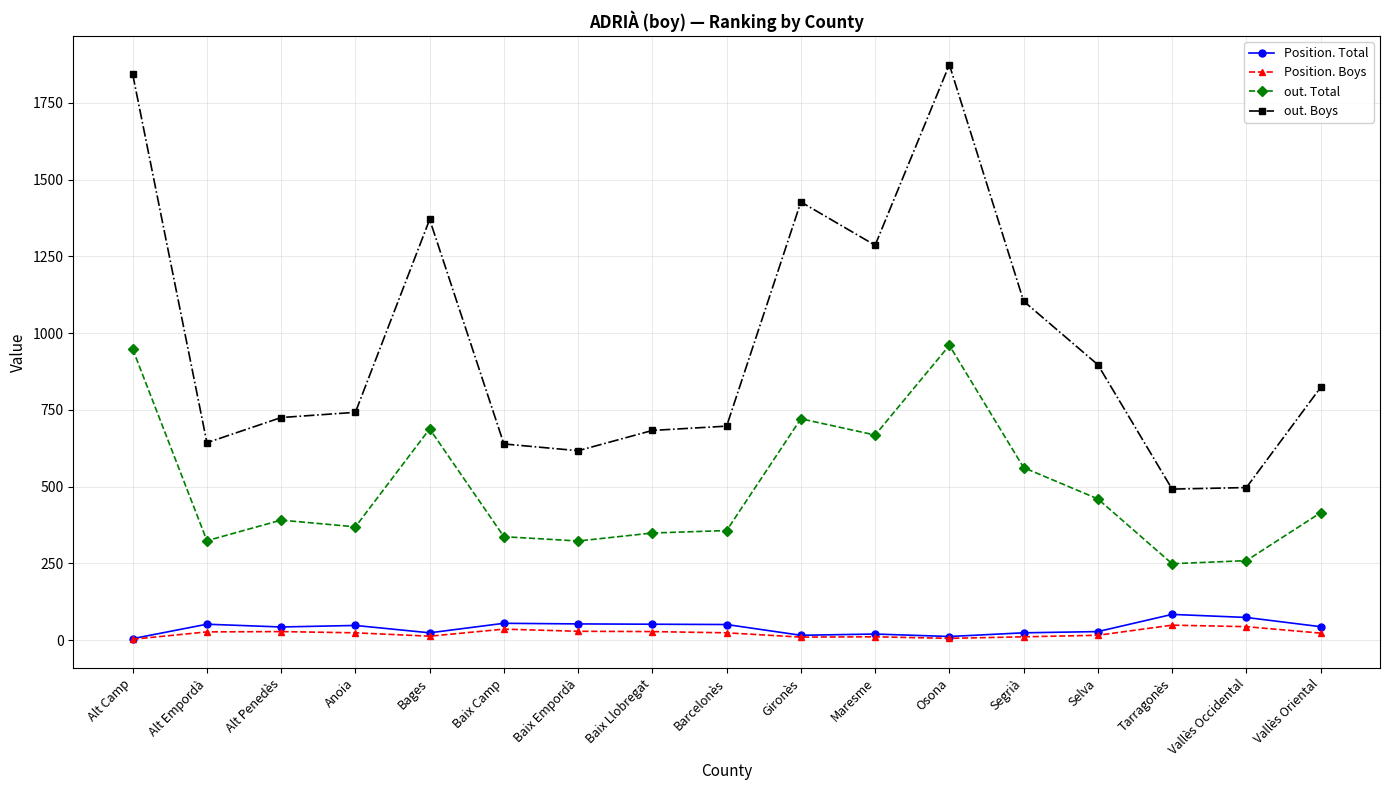

What is the smallest value displayed?

3